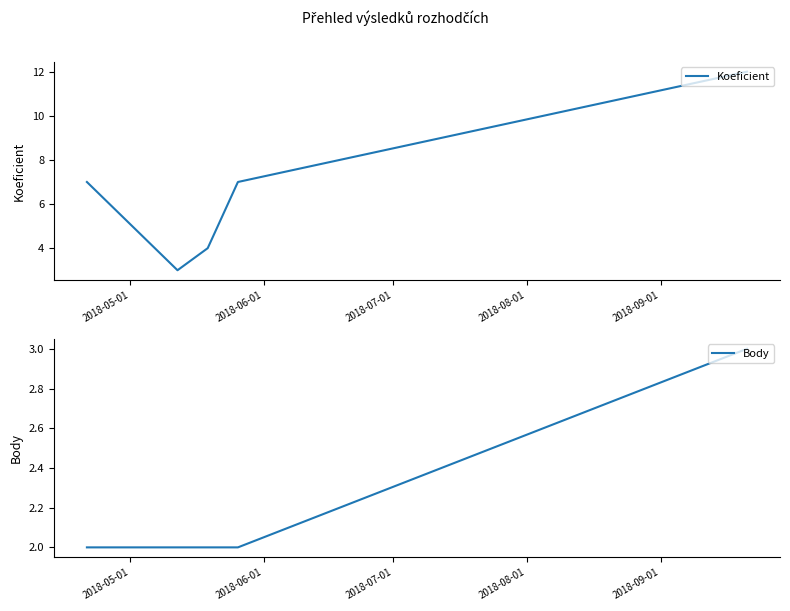

True or false: Body and Koeficient cross at least once.

False